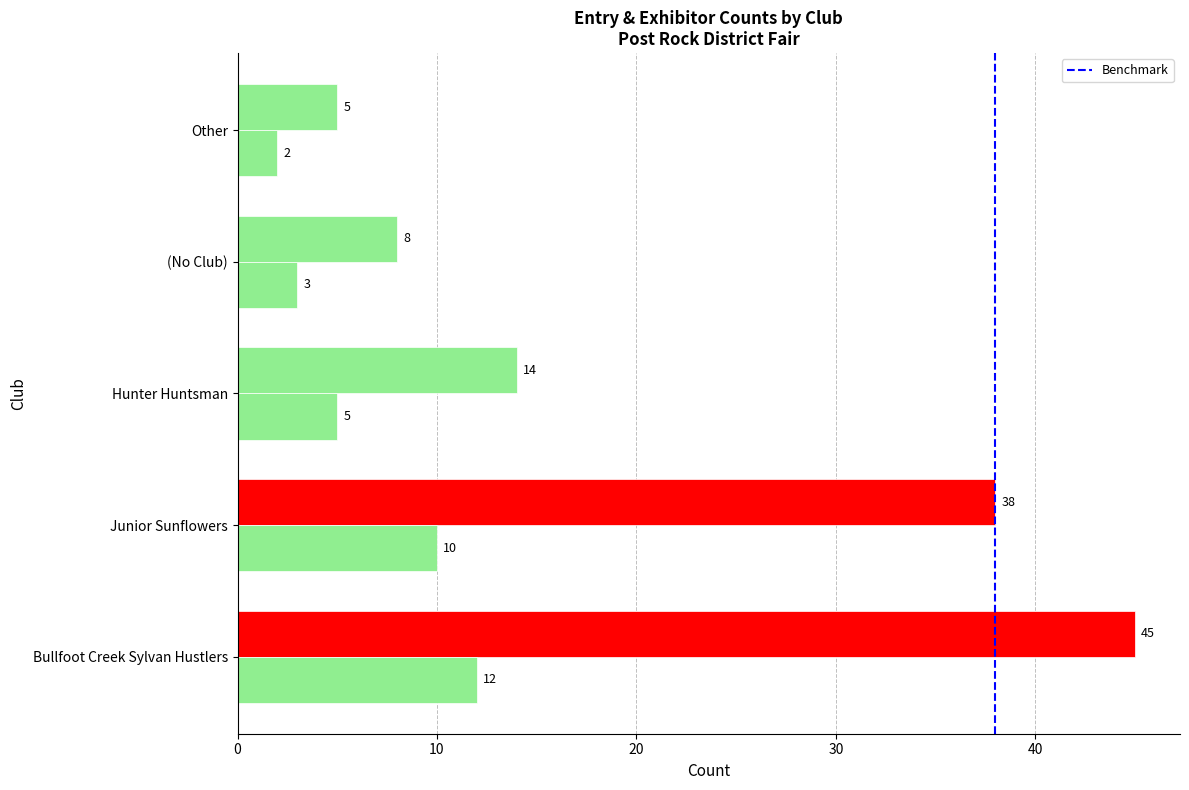

Count the number of data series in this chart.

2